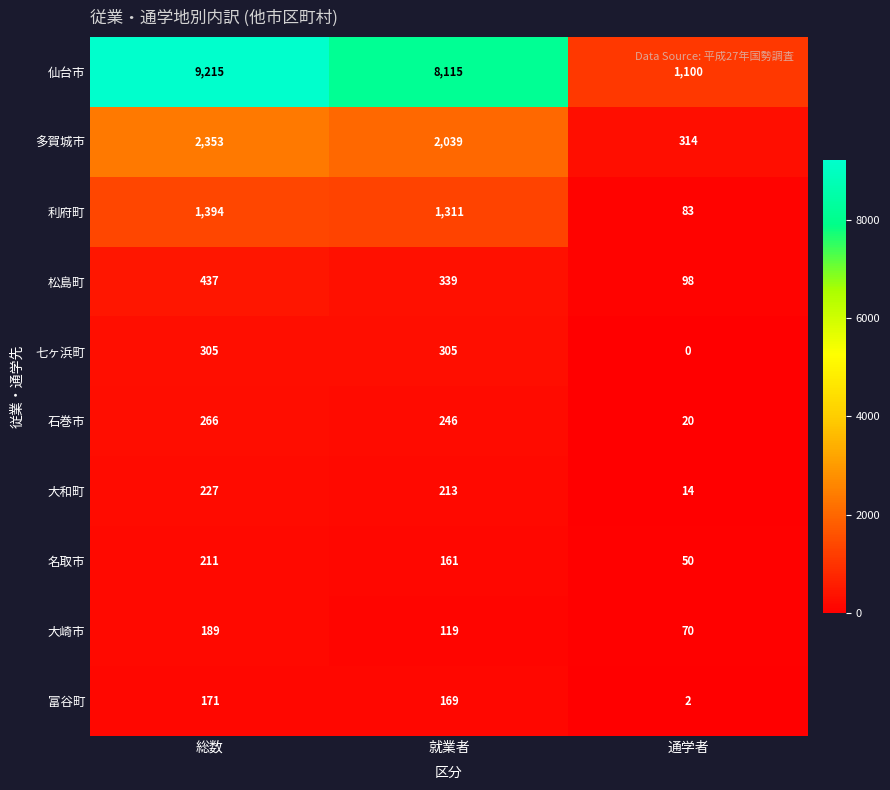

Reading left to right, transcribe all the data shown in this chart.

仙台市: 総数=9215	就業者=8115	通学者=1100
多賀城市: 総数=2353	就業者=2039	通学者=314
利府町: 総数=1394	就業者=1311	通学者=83
松島町: 総数=437	就業者=339	通学者=98
七ヶ浜町: 総数=305	就業者=305	通学者=0
石巻市: 総数=266	就業者=246	通学者=20
大和町: 総数=227	就業者=213	通学者=14
名取市: 総数=211	就業者=161	通学者=50
大崎市: 総数=189	就業者=119	通学者=70
富谷町: 総数=171	就業者=169	通学者=2